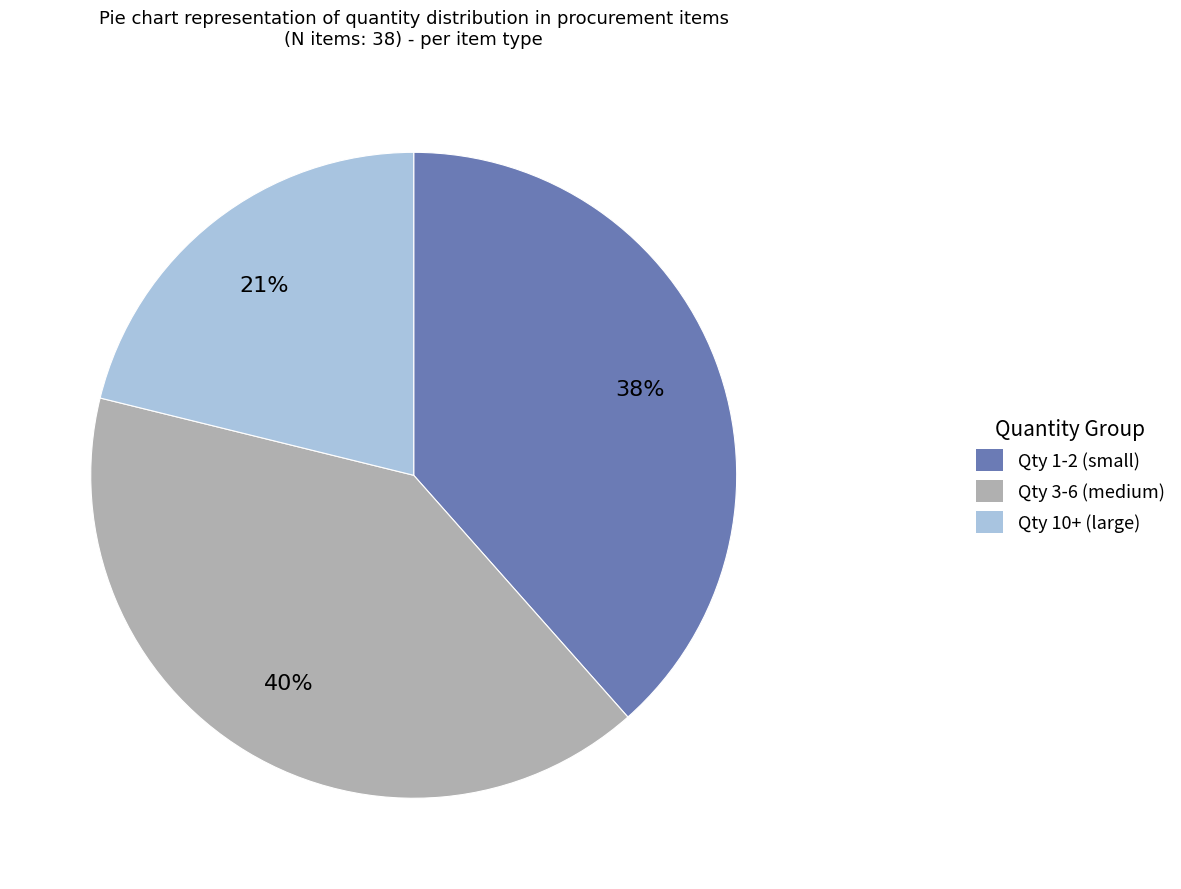

To the nearest percent, what is the average slice percentage?

33%